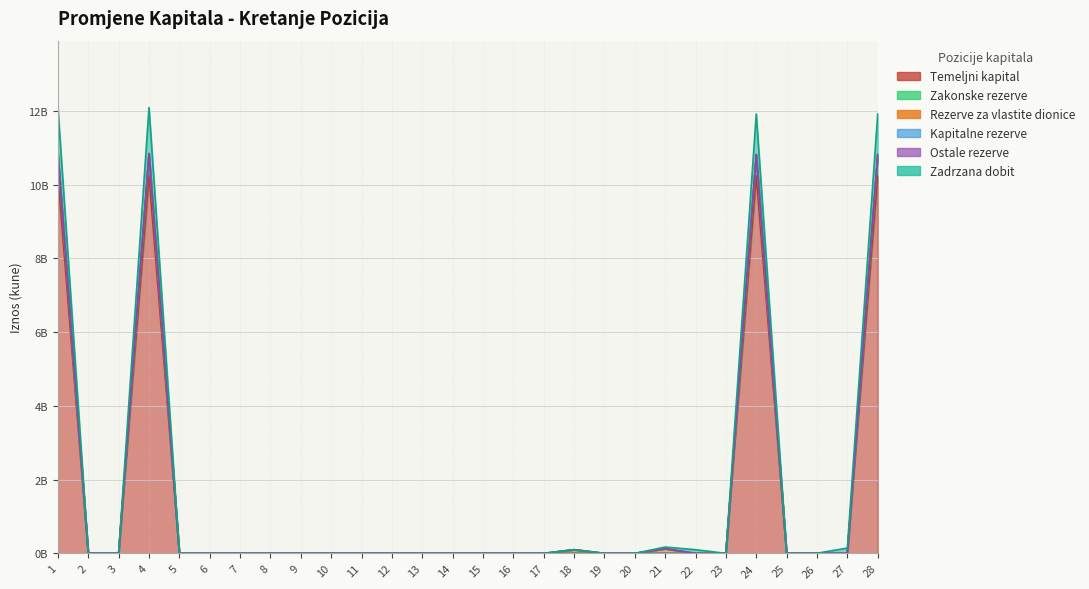

What is the difference between the second highest and second lowest values in the Zakonske rezerve series?

10.2